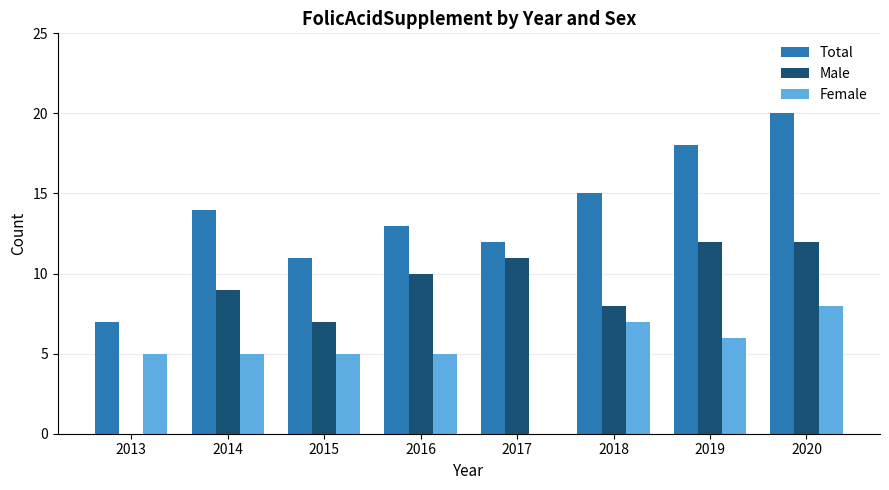

Between 2018 and 2019, which series saw the biggest shift?

Male